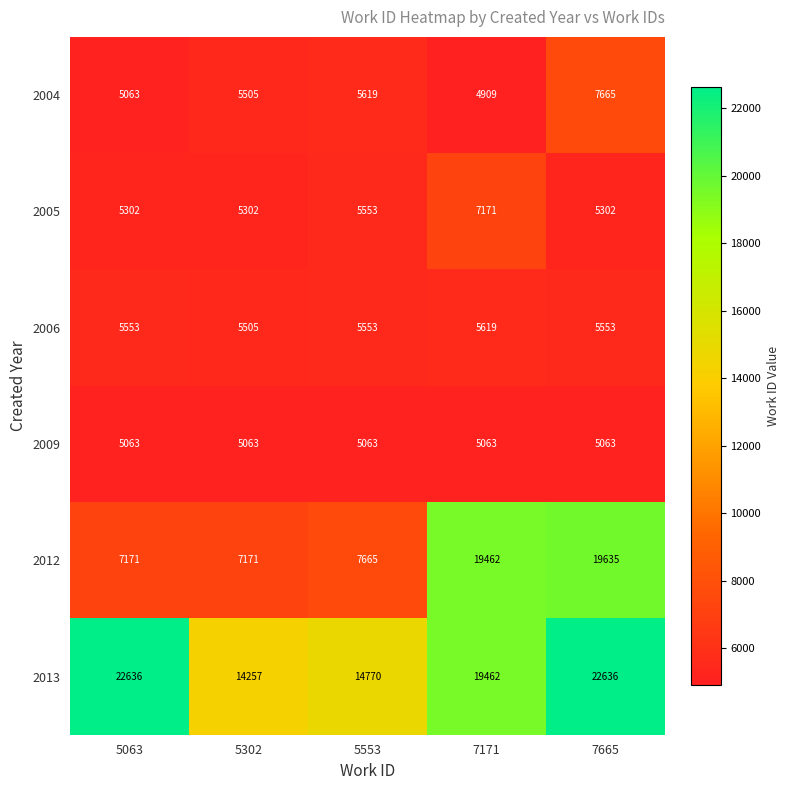

How many values in the 2004 series are below 5505?

2